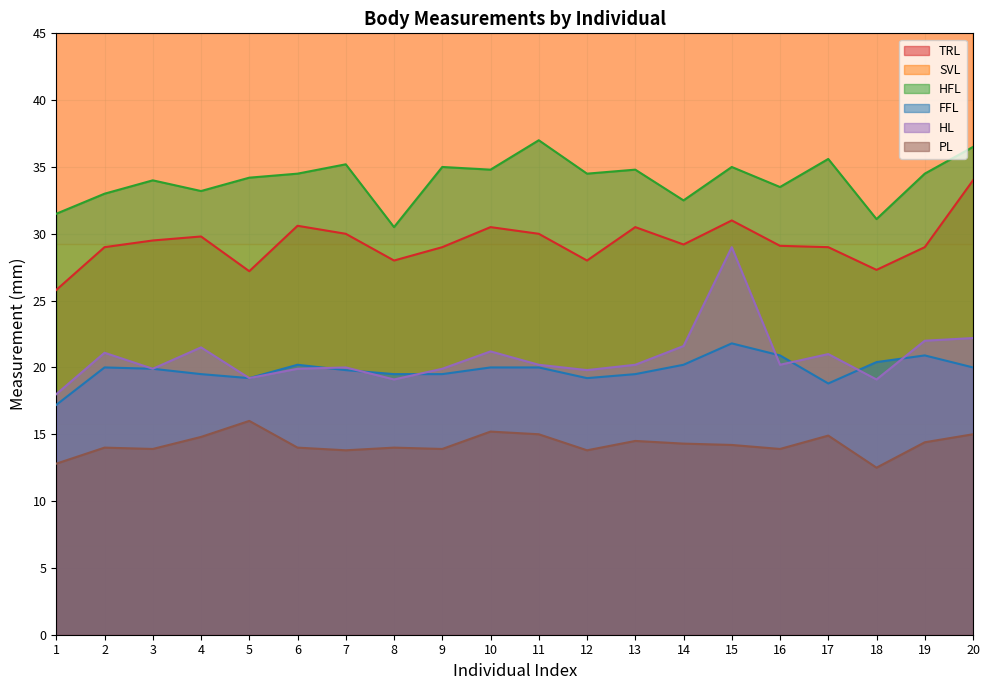

Is the value of SVL at 9 greater than the value of HFL at 4?

Yes